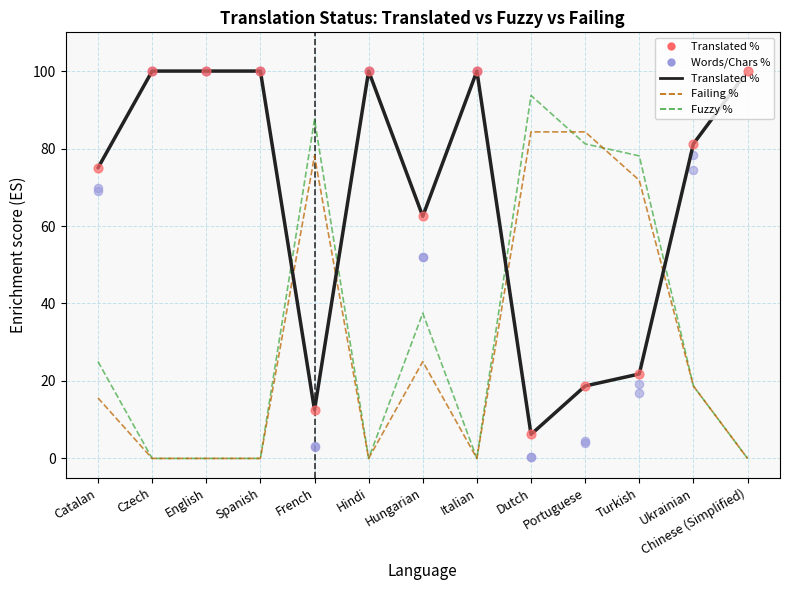

Which series reaches the minimum Y coordinate?

Fuzzy %